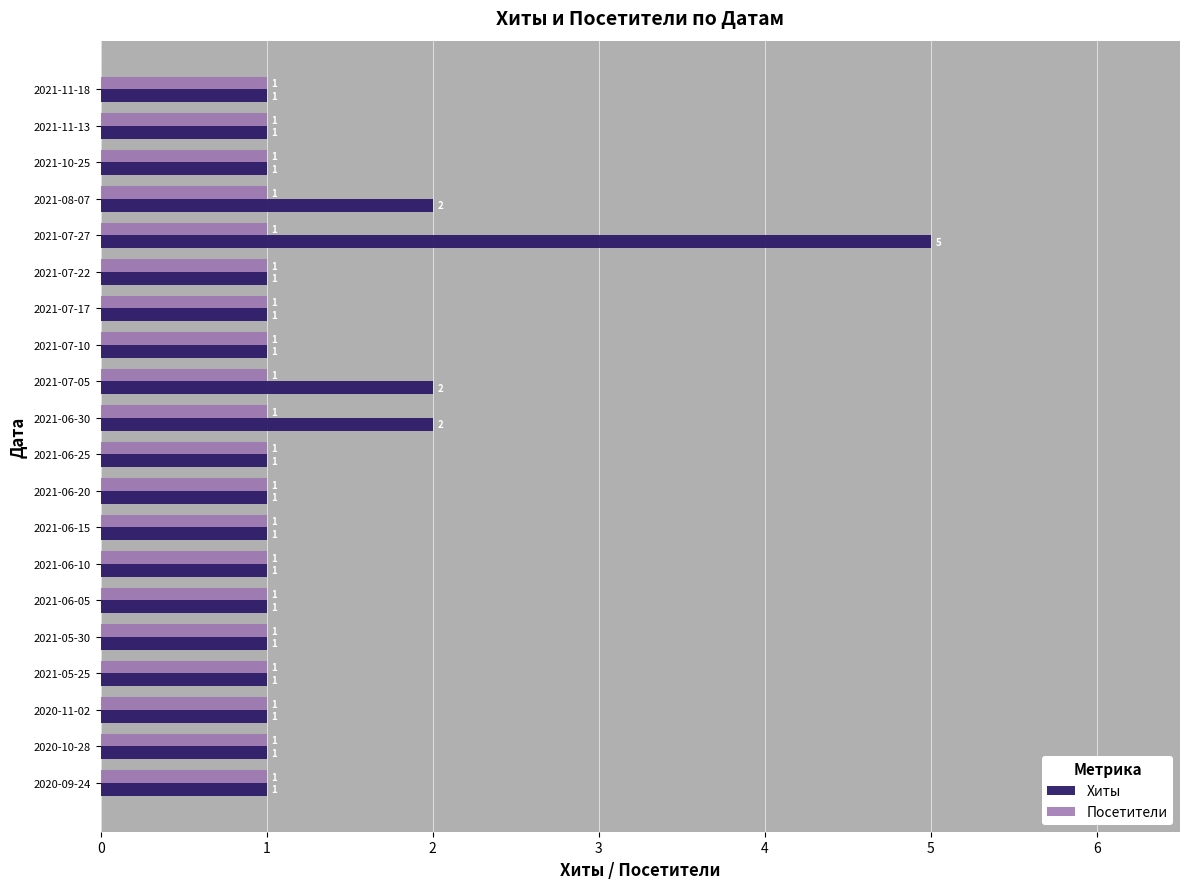

What is the minimum value shown in the chart?

1